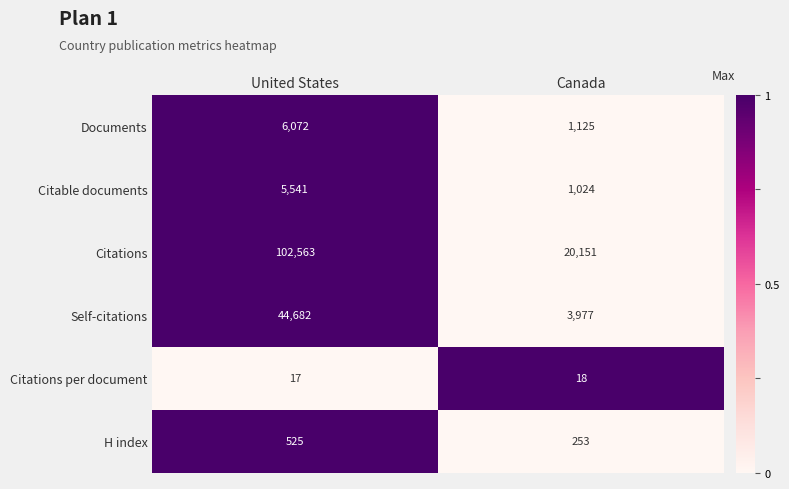

Which series has the largest range (max minus min)?

Citations